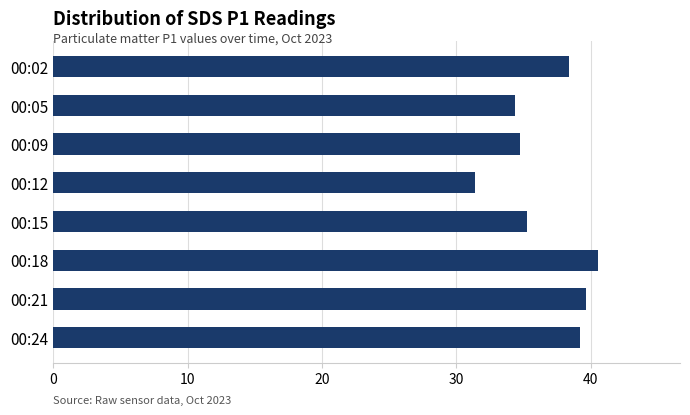

List the labels in order of value, largest first.

00:18, 00:21, 00:24, 00:02, 00:15, 00:09, 00:05, 00:12